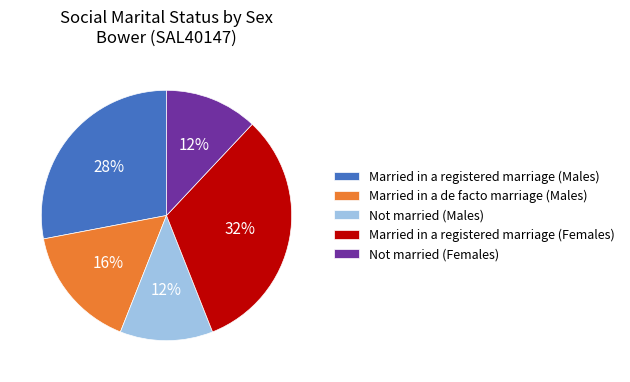

To the nearest percent, what portion does Married in a registered marriage (Males) represent?

28%